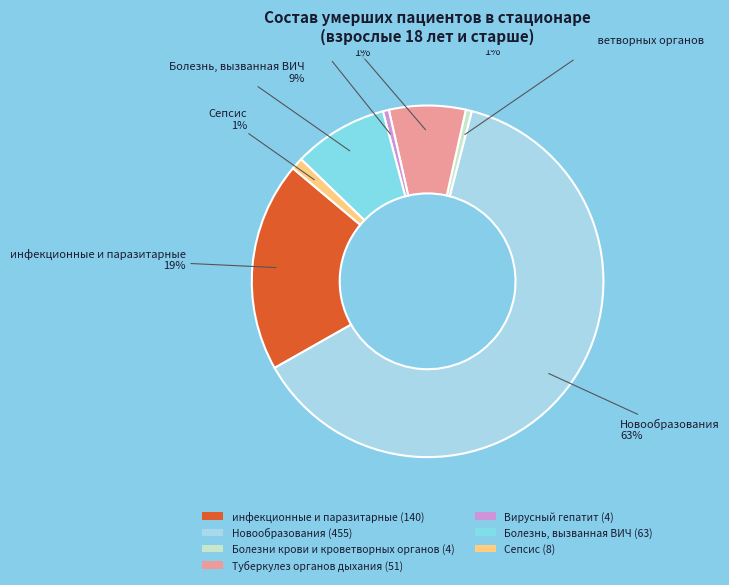

True or false: инфекционные и паразитарные (140) accounts for 6% of the total.

False